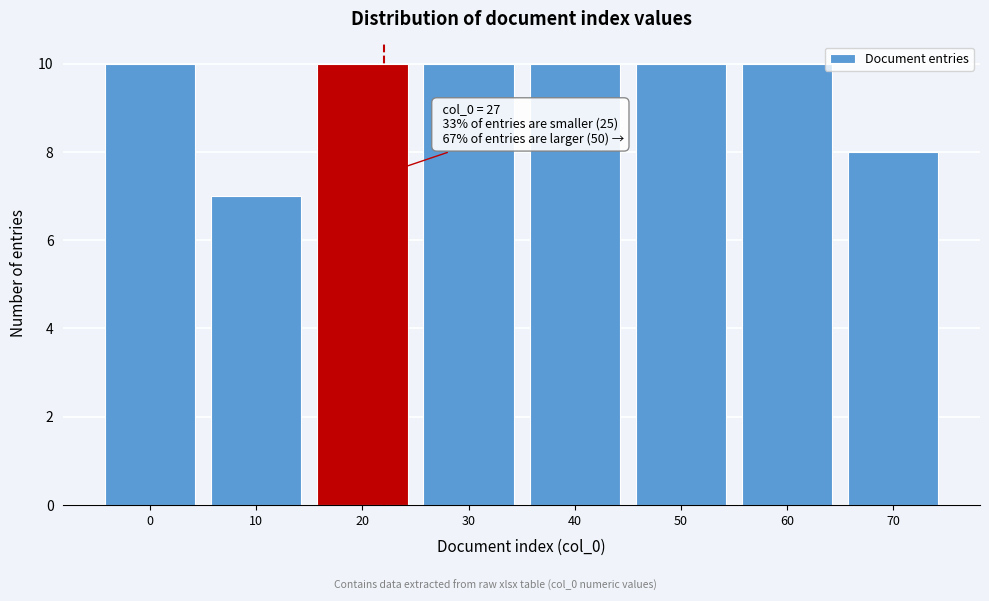

Reading left to right, extract all data points from this chart.

10	7	10	10	10	10	10	8